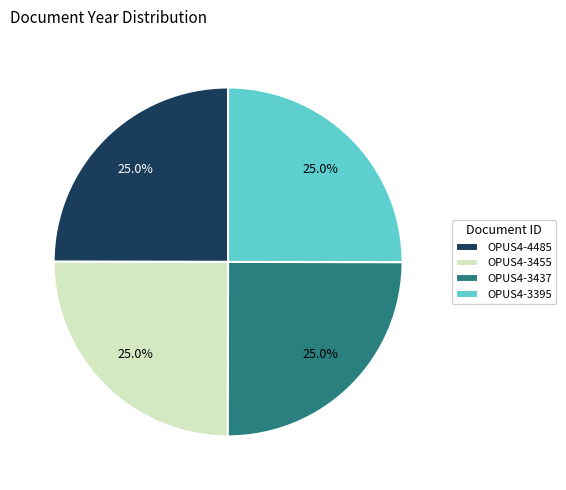

How many slices are in this pie chart?

4